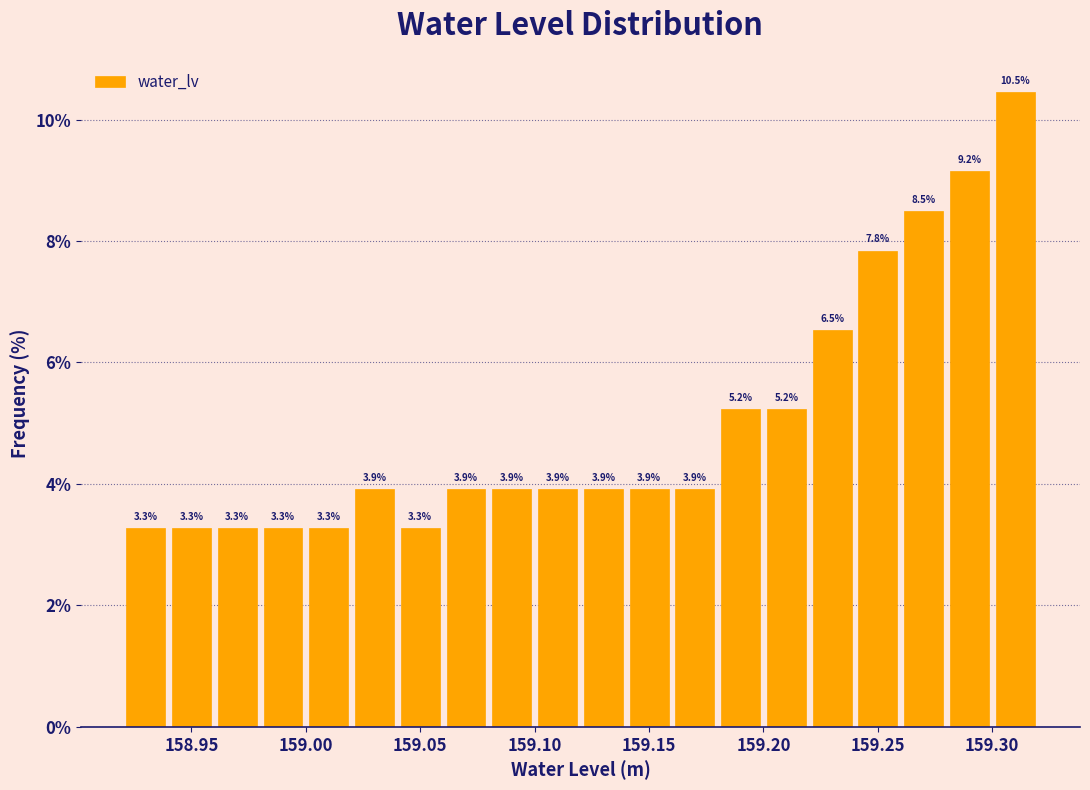

How tall is the bar that spans 158.96 to 158.98 on the x-axis?

3.3